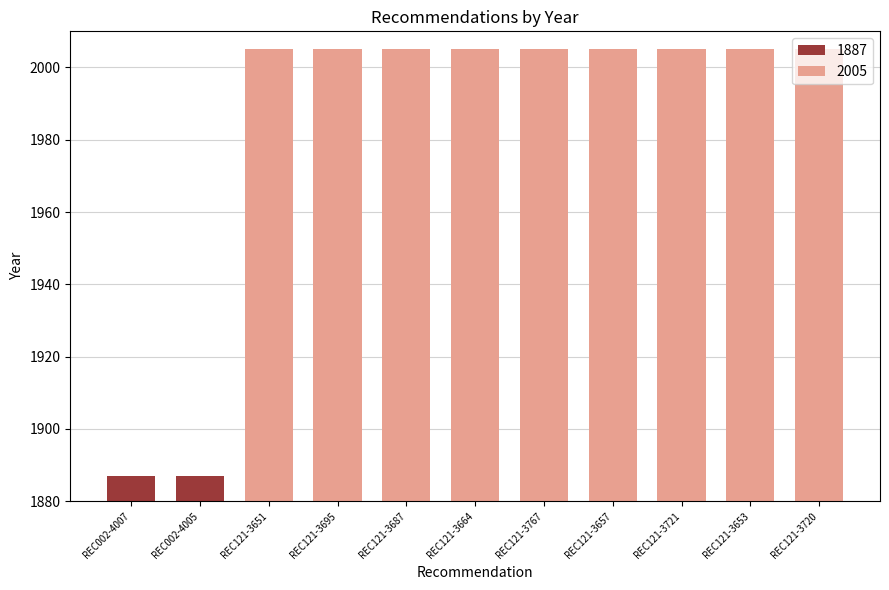

What is the sum of the values at REC121-3657 and REC002-4007?

3892